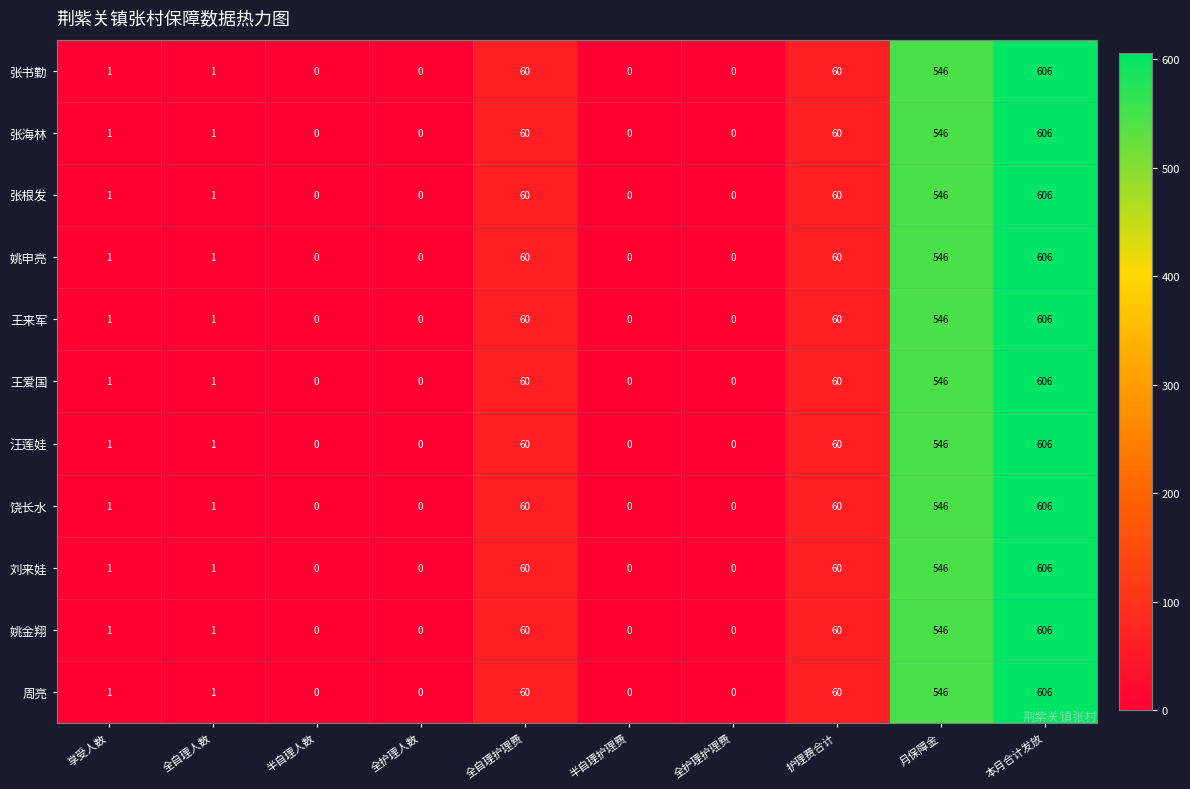

At which category is the sum across all series the highest?

本月合计发放